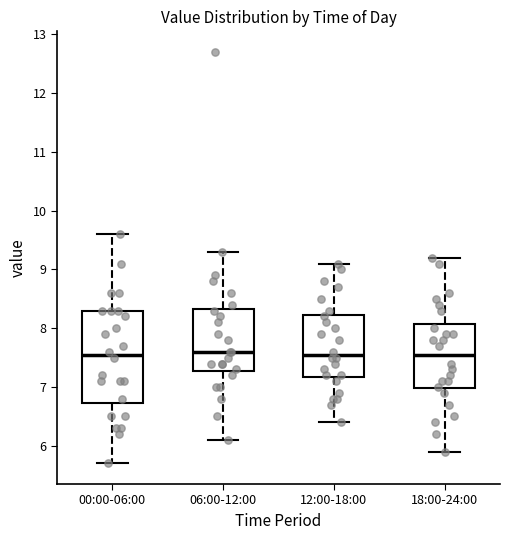

Reading left to right, transcribe this box plot: for each box, give where its median line is, the range the box spans, and where its two whiskers end, as read against the y-axis. The values are not printed on the chart, so give them approximately, as read against the axis.

00:00-06:00: median 7.6, box 6.7 to 8.3, whiskers 5.7 to 9.6
06:00-12:00: median 7.6, box 7.3 to 8.3, whiskers 6.1 to 9.3
12:00-18:00: median 7.6, box 7.2 to 8.2, whiskers 6.4 to 9.1
18:00-24:00: median 7.6, box 7.0 to 8.1, whiskers 5.9 to 9.2